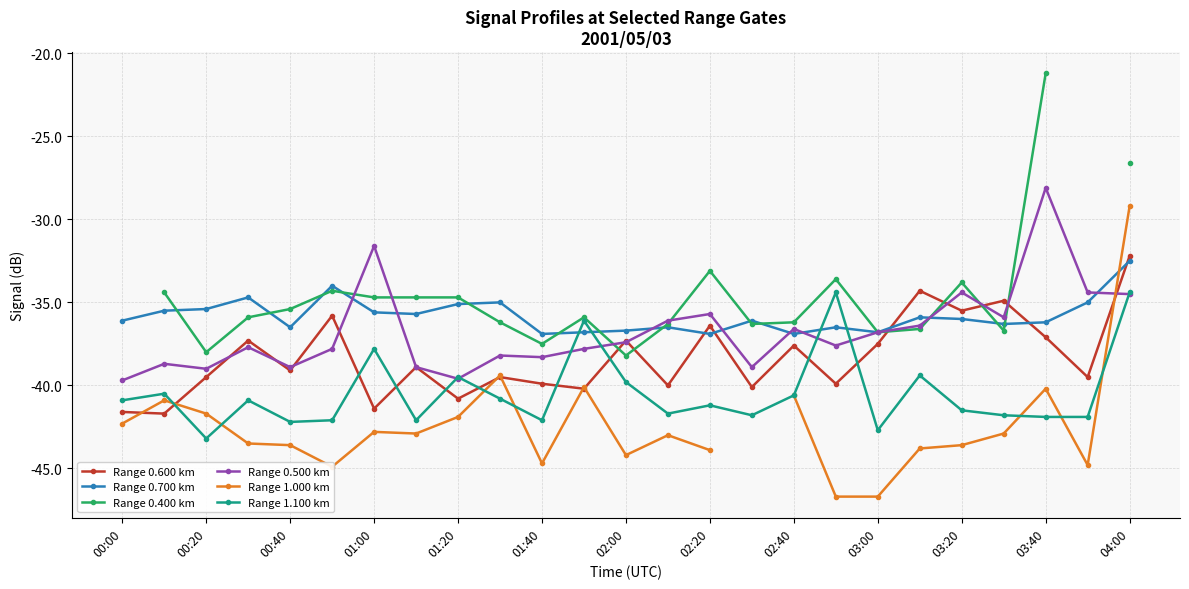

What is the minimum value shown in the chart?

-46.7